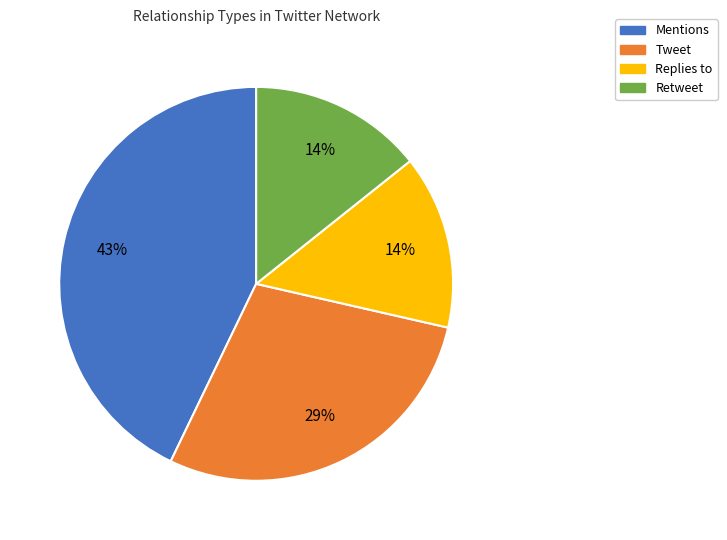

Do Mentions and Retweet together represent more than half of the pie?

Yes